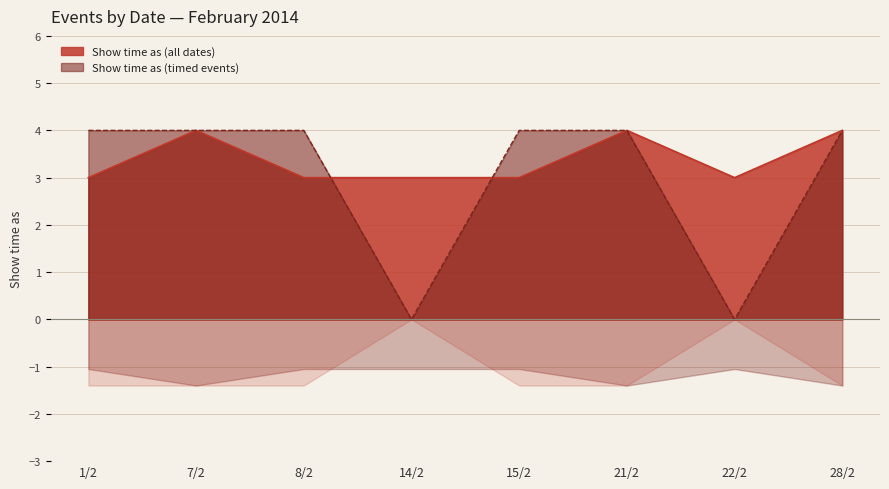

True or false: Show time as (timed events) has a value of 6 at 15/2.

False